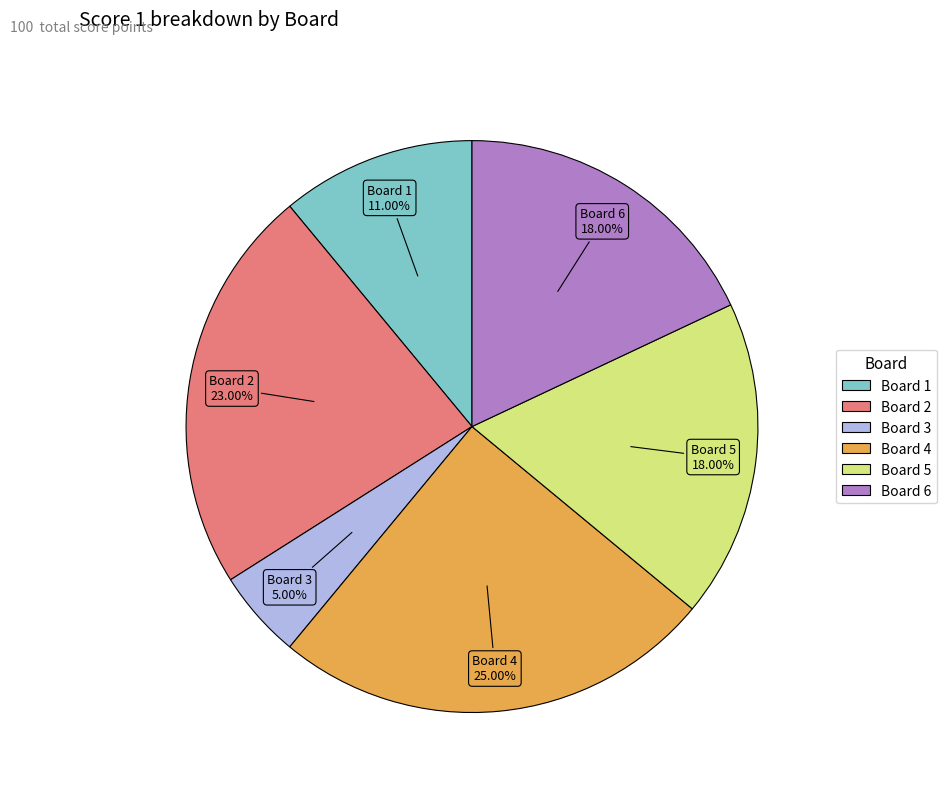

Count the number of slices in the pie.

6